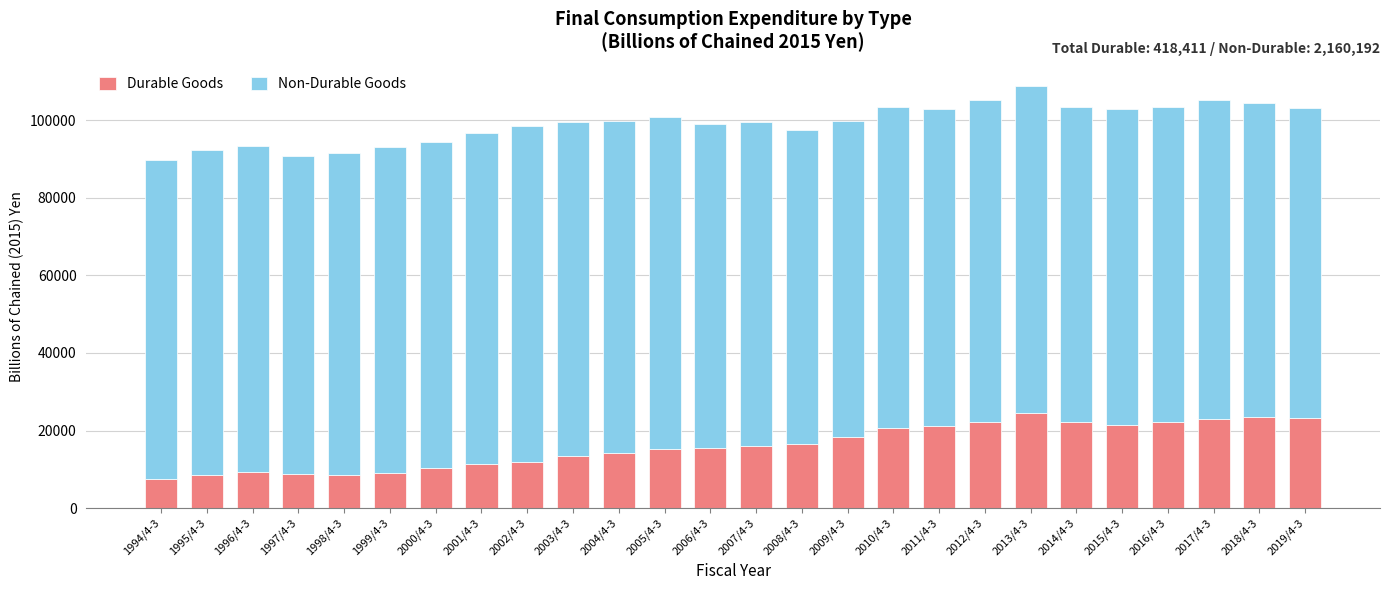

At which category is the sum across all series the highest?

2013/4-3